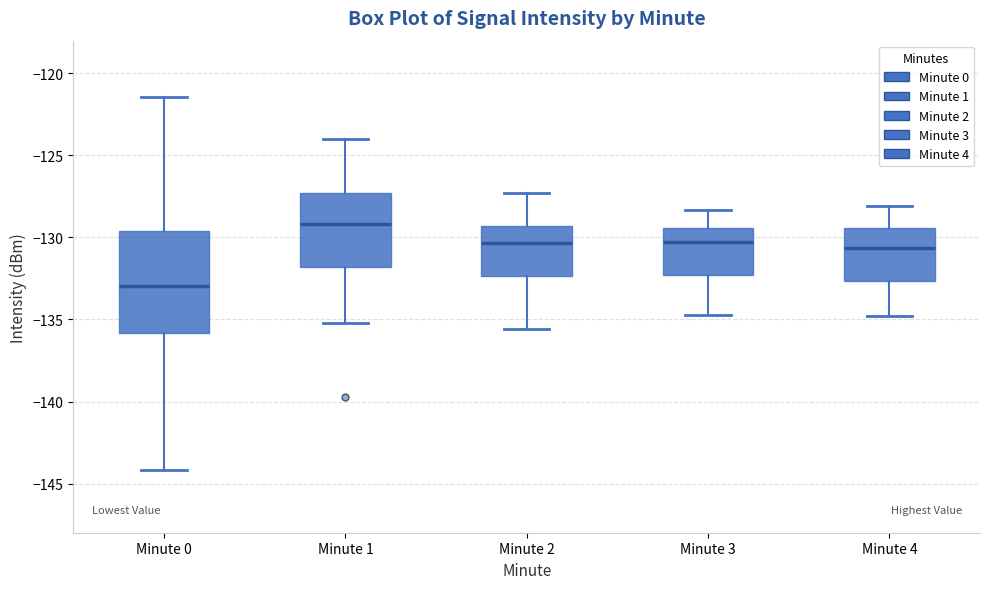

Which box's median line is the lowest?

Minute 0